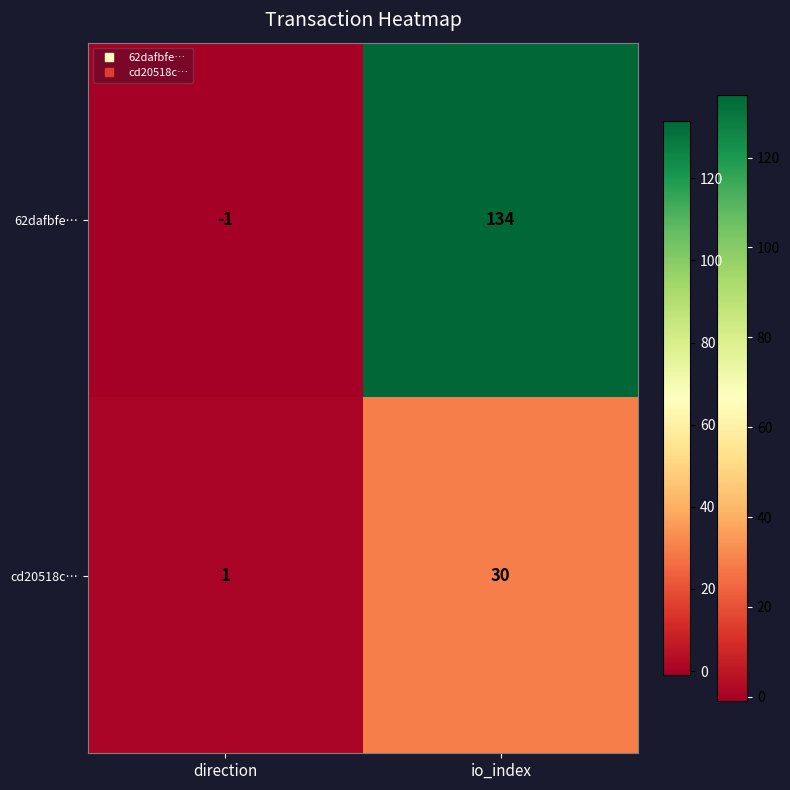

Reading right to left, extract all data points from this chart.

62dafbfe…: io_index=134	direction=-1
cd20518c…: io_index=30	direction=1